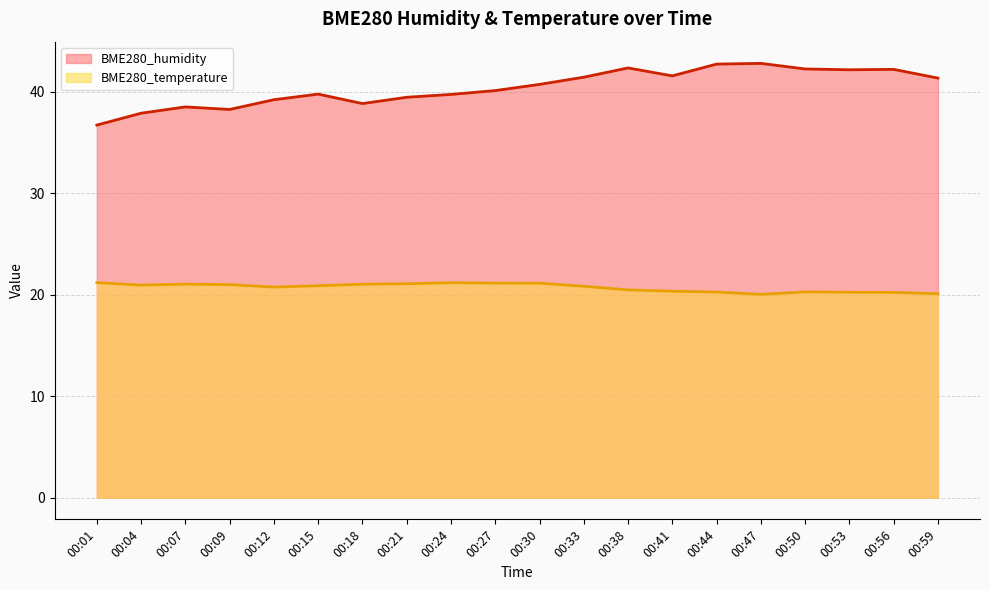

What is the minimum value for BME280_temperature?

20.0